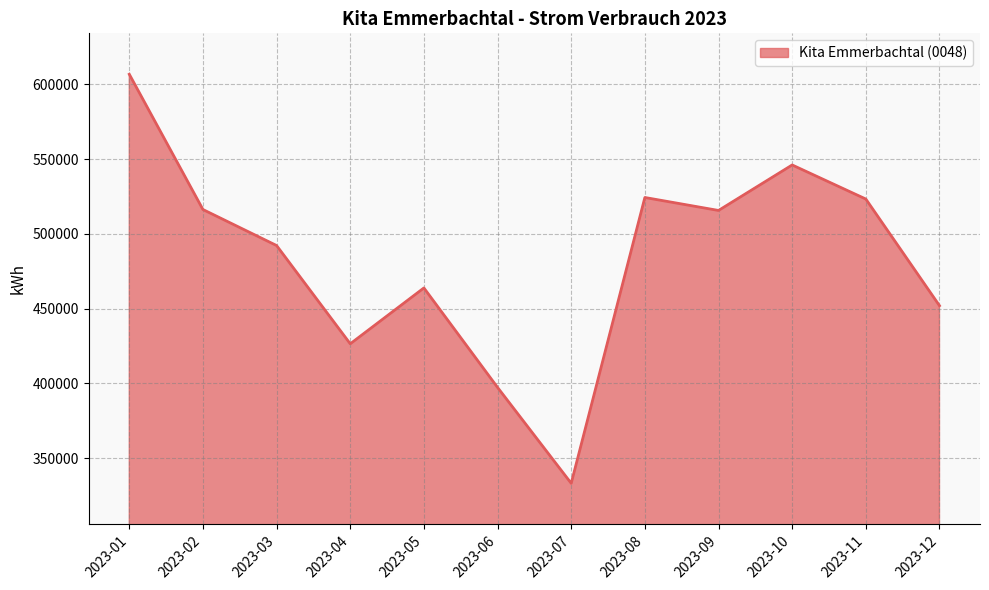

What is the smallest value displayed?

333064